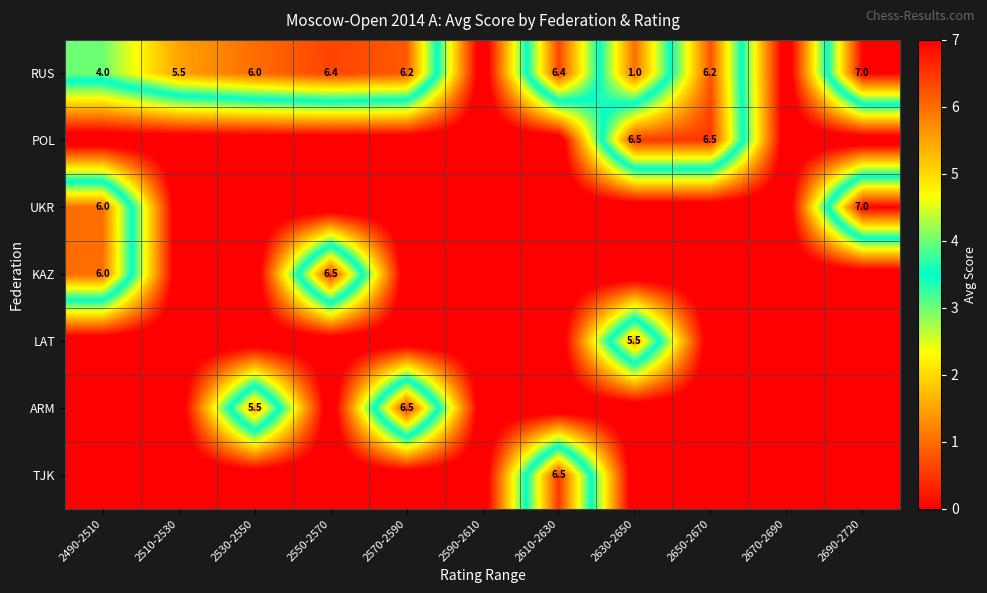

The value of UKR at 2690-2720 is 4.0. True or false?

False